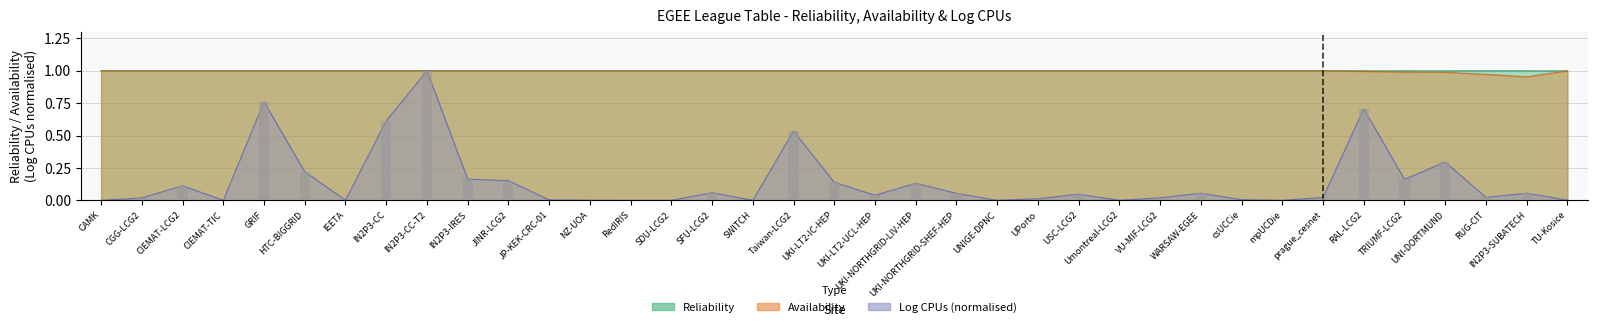

At which label is Log CPUs (norm) closest to 0?

CAMK